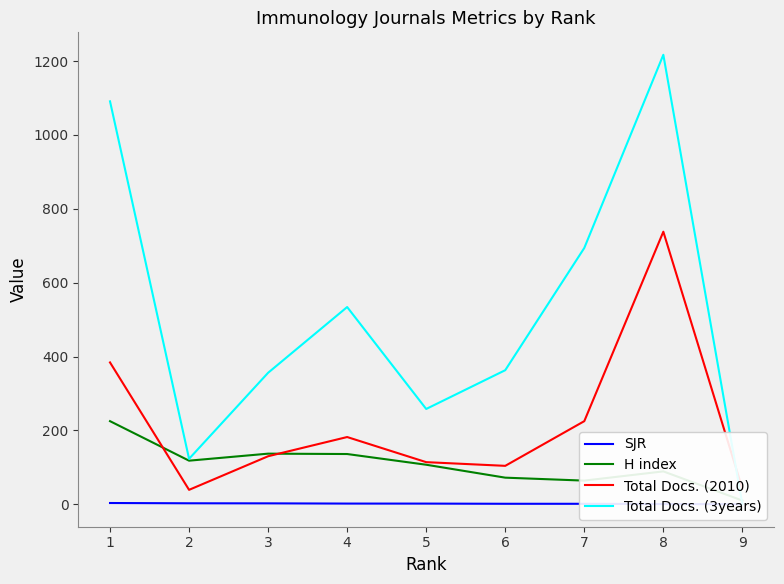

Does the chart display data point markers on the line(s)?

No